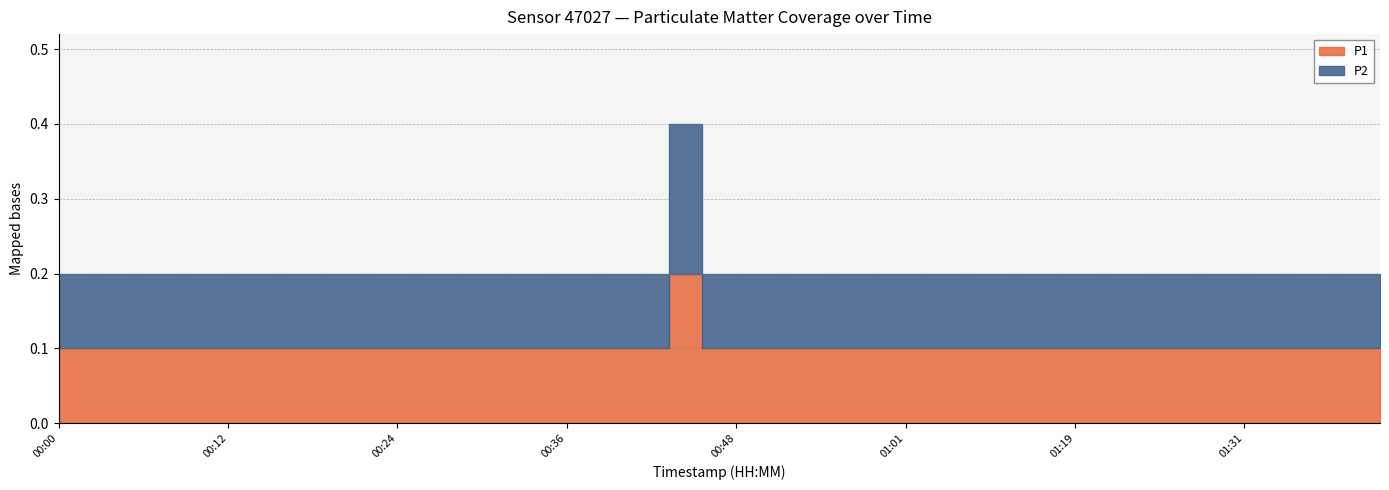

The P1 series shows 0.1 at 00:05. True or false?

False